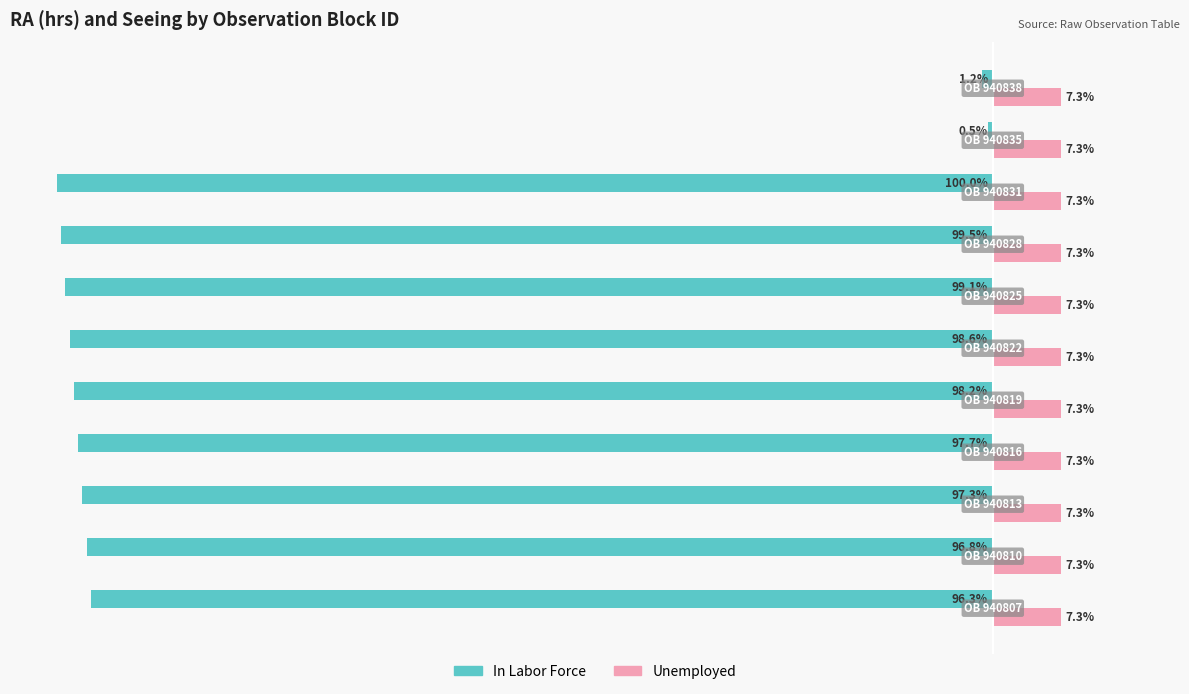

List the series in order of their peak value, lowest first.

In Labor Force, Unemployed